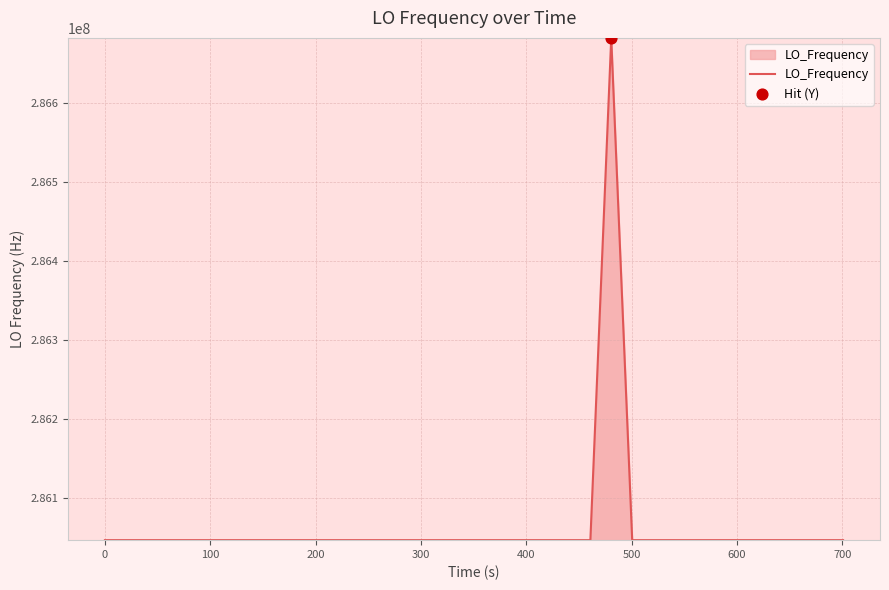

What is the greatest value displayed?

286682703.9